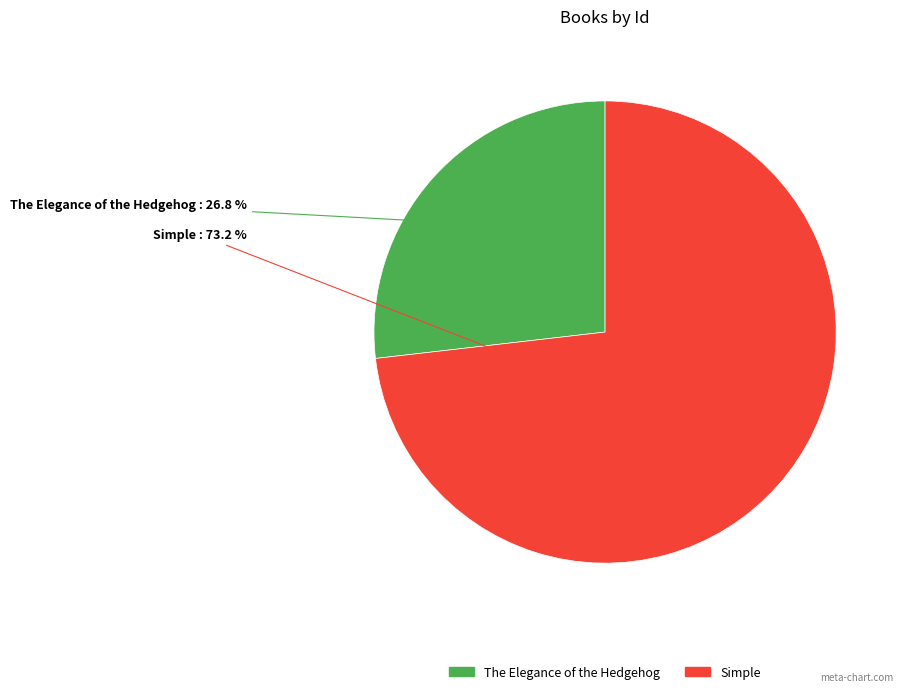

Does any single category account for the majority?

Yes